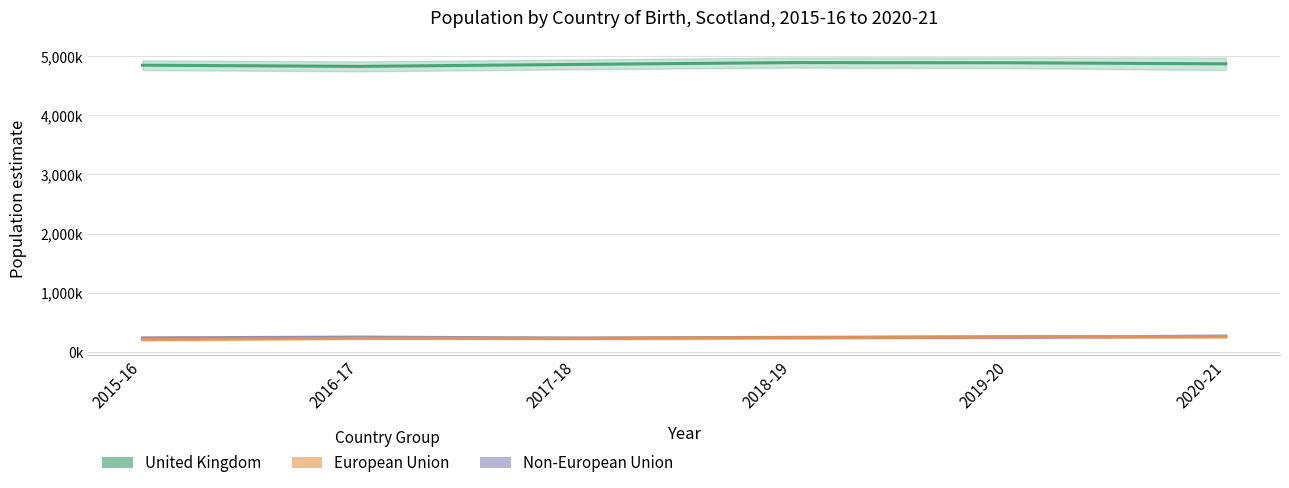

Reading right to left, transcribe all the data shown in this chart.

United Kingdom: 2020-21=4869000	2019-20=4887000	2018-19=4890000	2017-18=4859000	2016-17=4826000	2015-16=4846000
Non-European Union: 2020-21=265000	2019-20=249000	2018-19=245000	2017-18=232000	2016-17=249000	2015-16=235000
European Union: 2020-21=258000	2019-20=256000	2018-19=238000	2017-18=228000	2016-17=228000	2015-16=206000